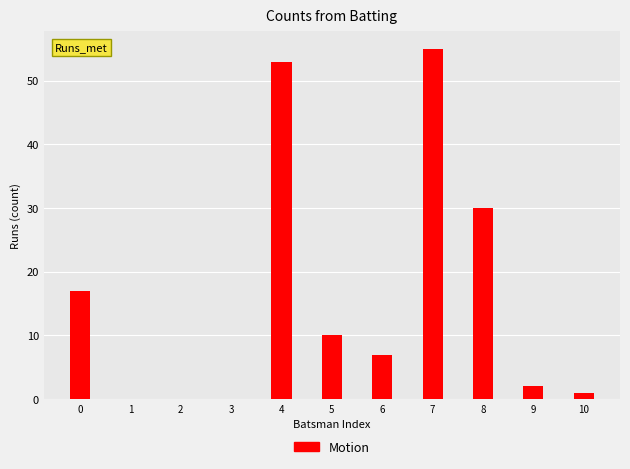

Reading left to right, list all the values displayed in this chart.

0=17	1=0	2=0	3=0	4=53	5=10	6=7	7=55	8=30	9=2	10=1